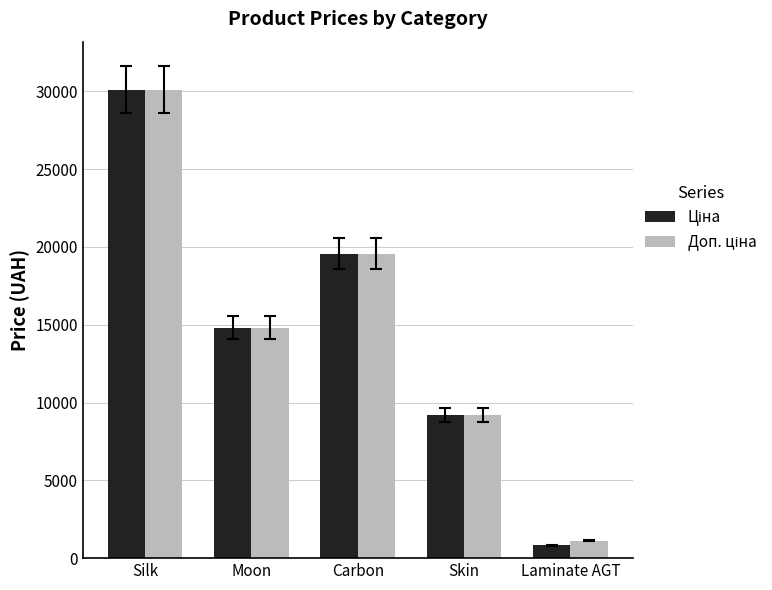

How many data points does each series have?

5